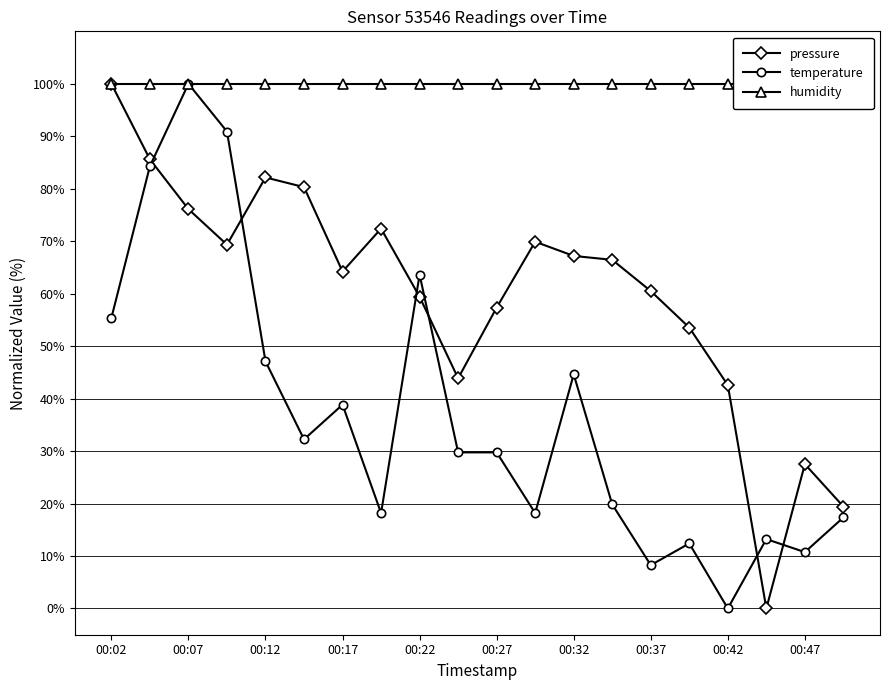

True or false: humidity has more than 1 interior local peaks.

False